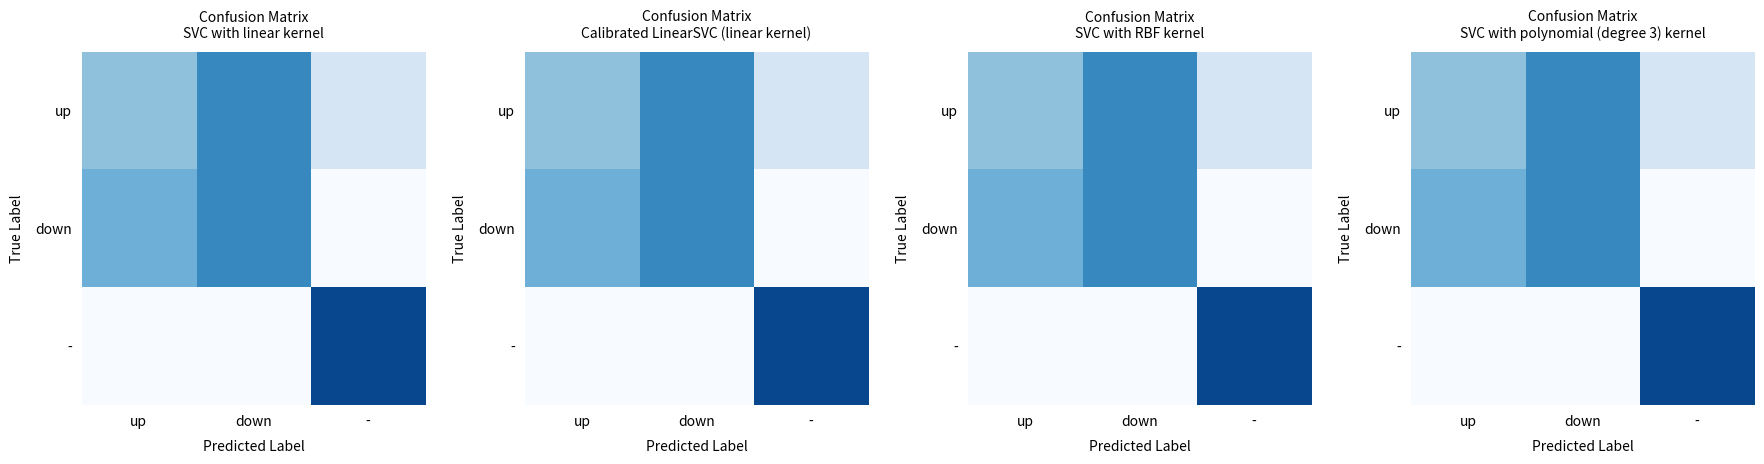

Is it true that - equals 0.0 at up?

True